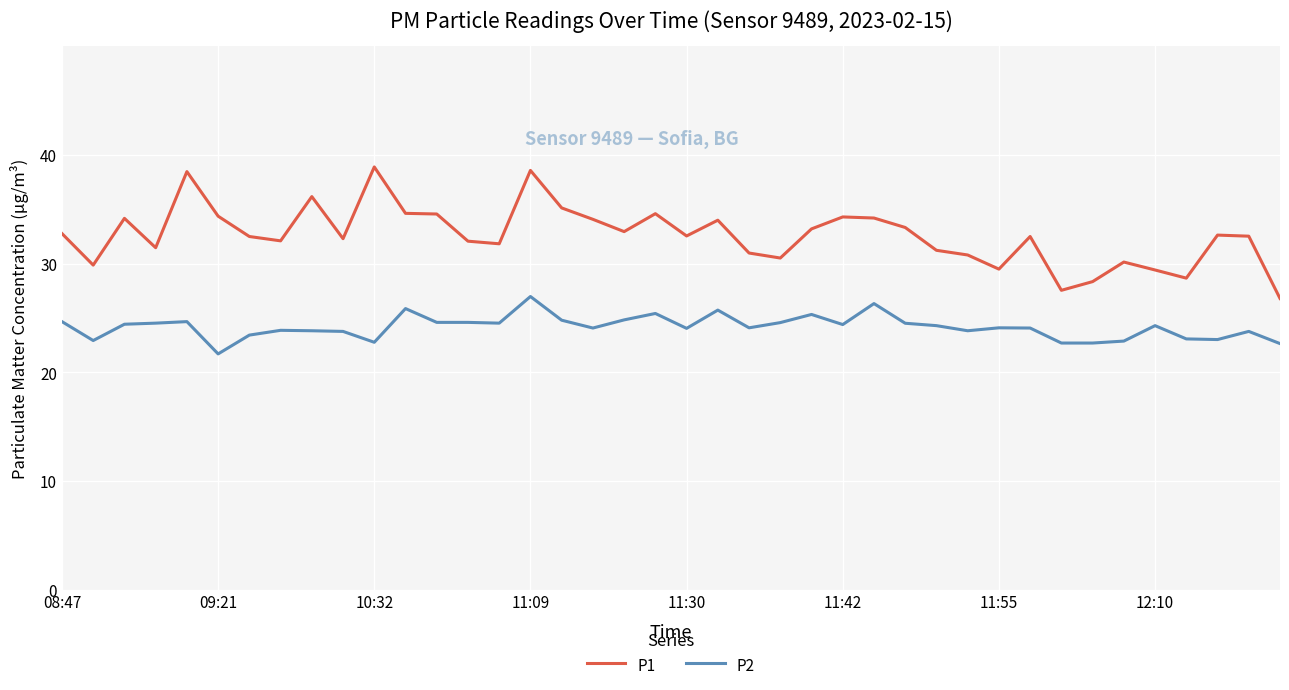

What is the difference between the maximum and minimum values in the P2 series?

5.3